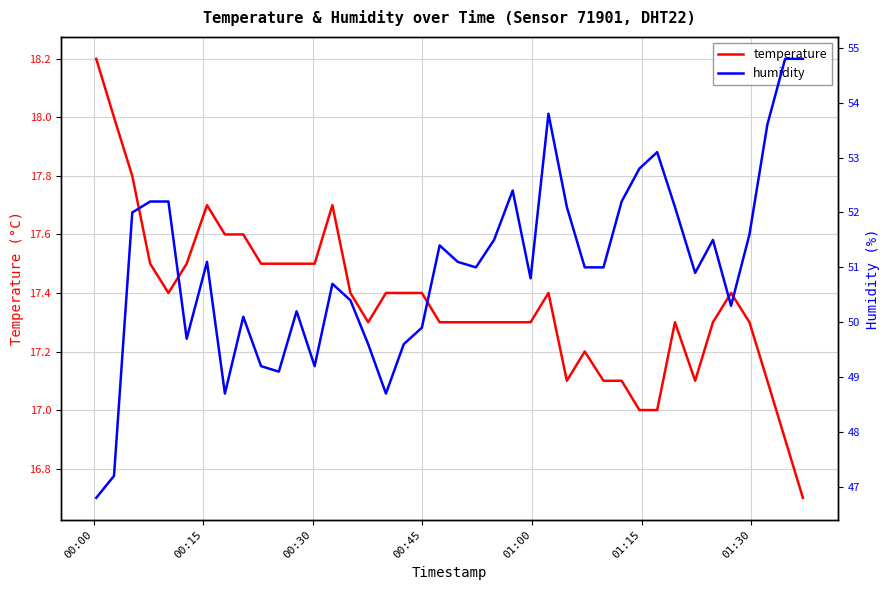

What is the highest value of the temperature series?

18.2